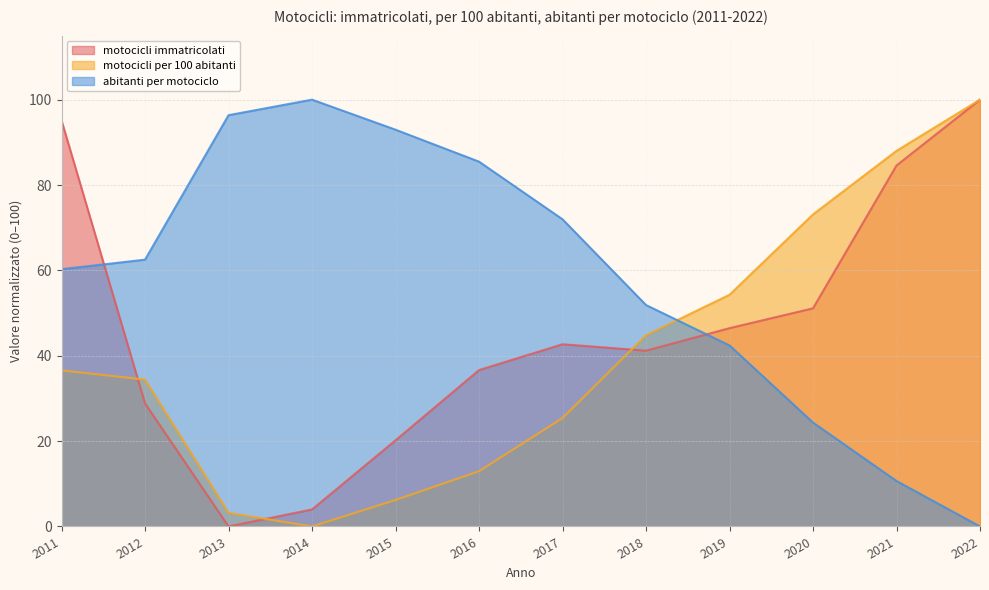

The abitanti per motociclo series shows 37.4 at 2020. True or false?

False